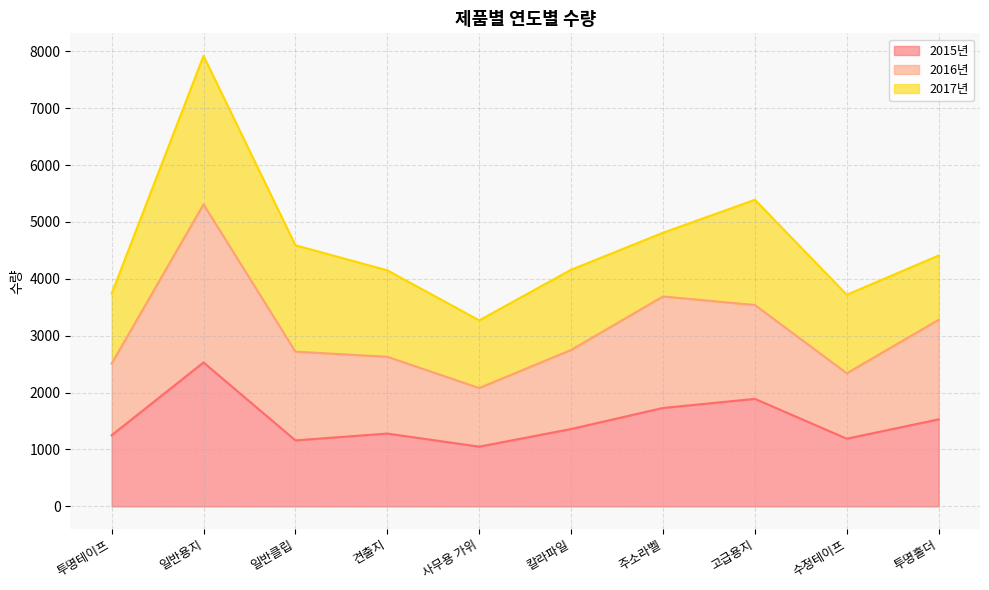

At which category is the sum across all series the highest?

일반용지